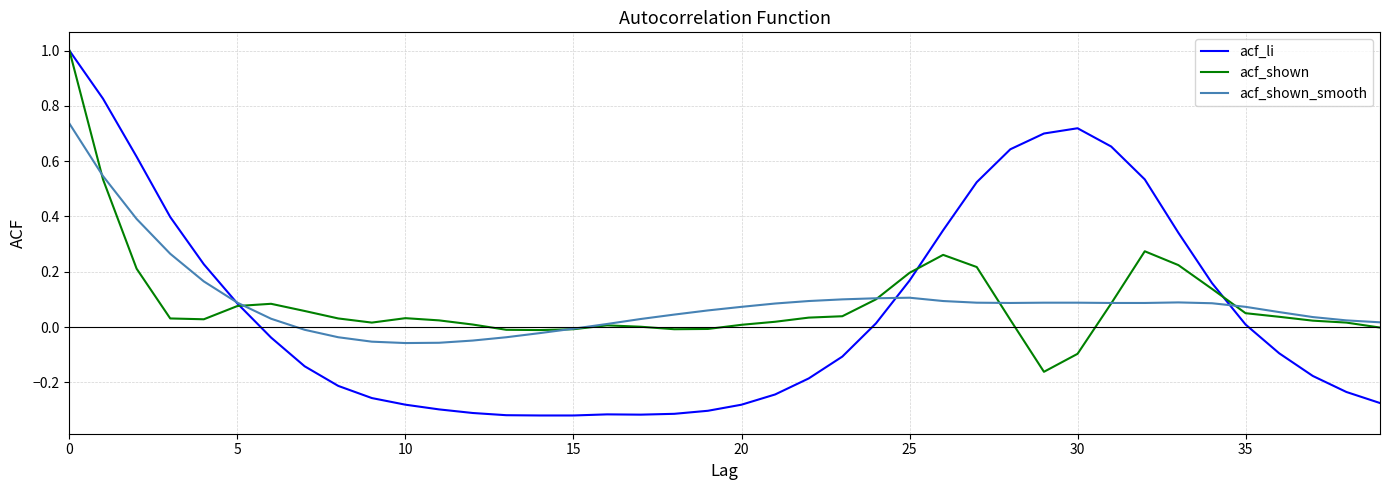

How many lines are shown in the chart?

3